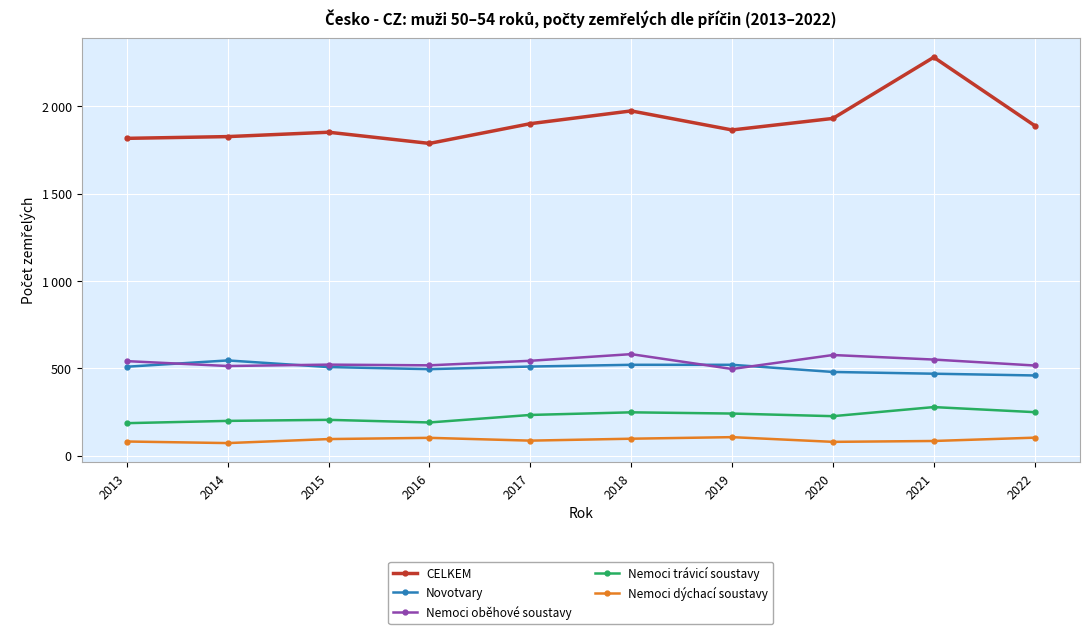

What is the sum of the Novotvary values at 2014 and 2017?

1057